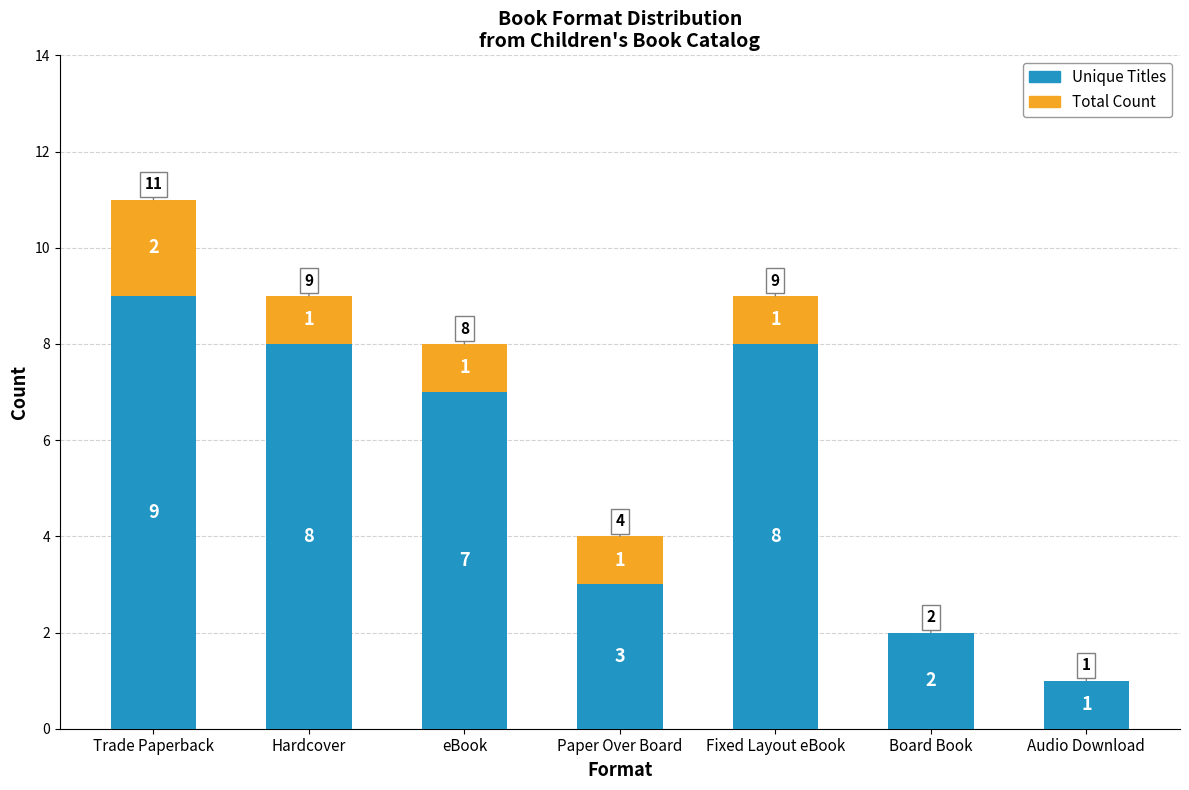

How many Unique Titles values are between 2 and 8?

5